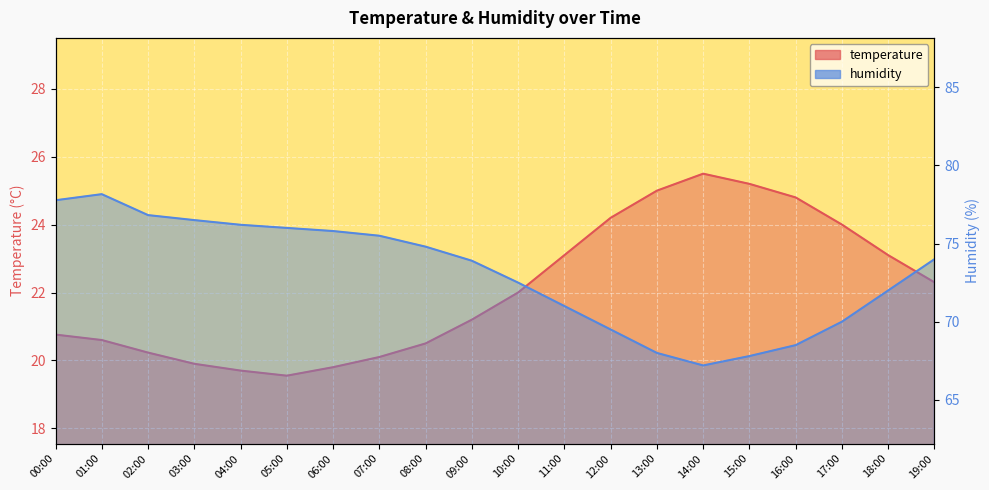

Rank the categories by temperature value from highest to lowest.

14:00, 15:00, 13:00, 16:00, 12:00, 17:00, 11:00, 18:00, 19:00, 10:00, 09:00, 00:00, 01:00, 08:00, 02:00, 07:00, 03:00, 06:00, 04:00, 05:00